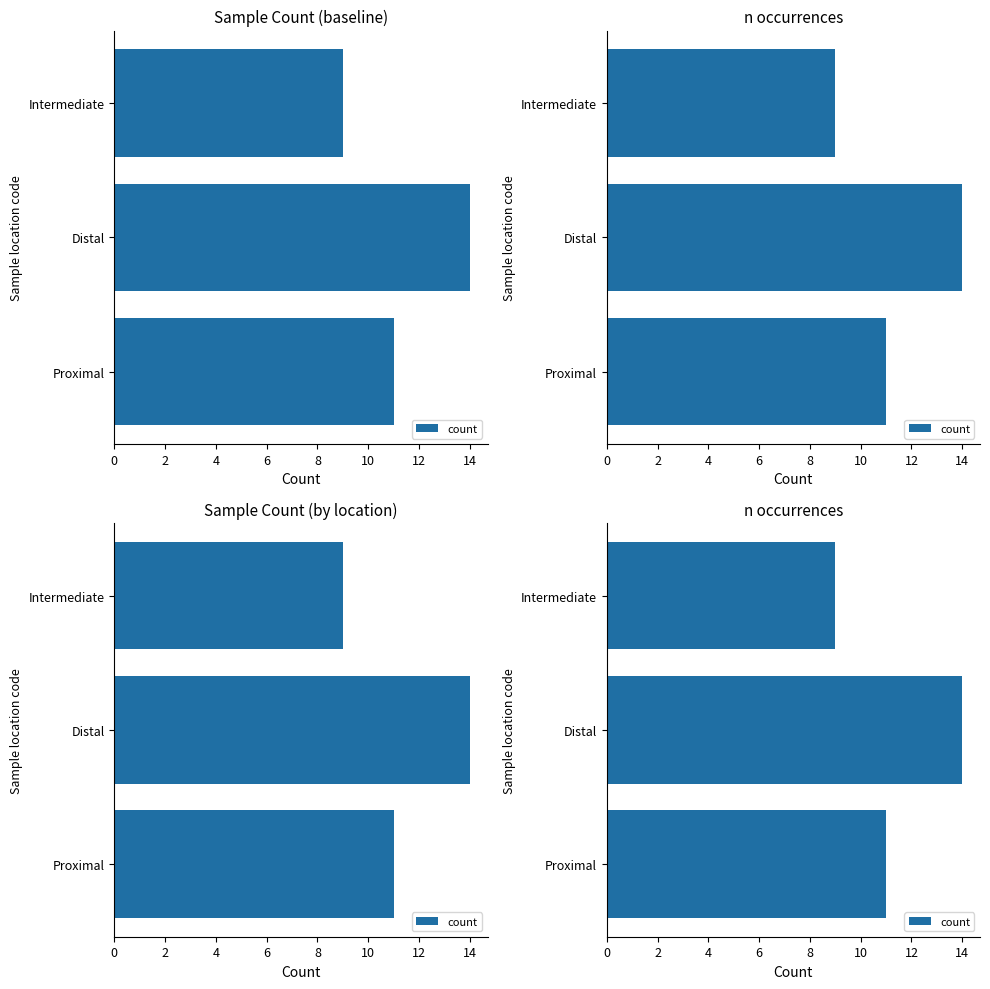

How many distinct data groups are displayed?

1